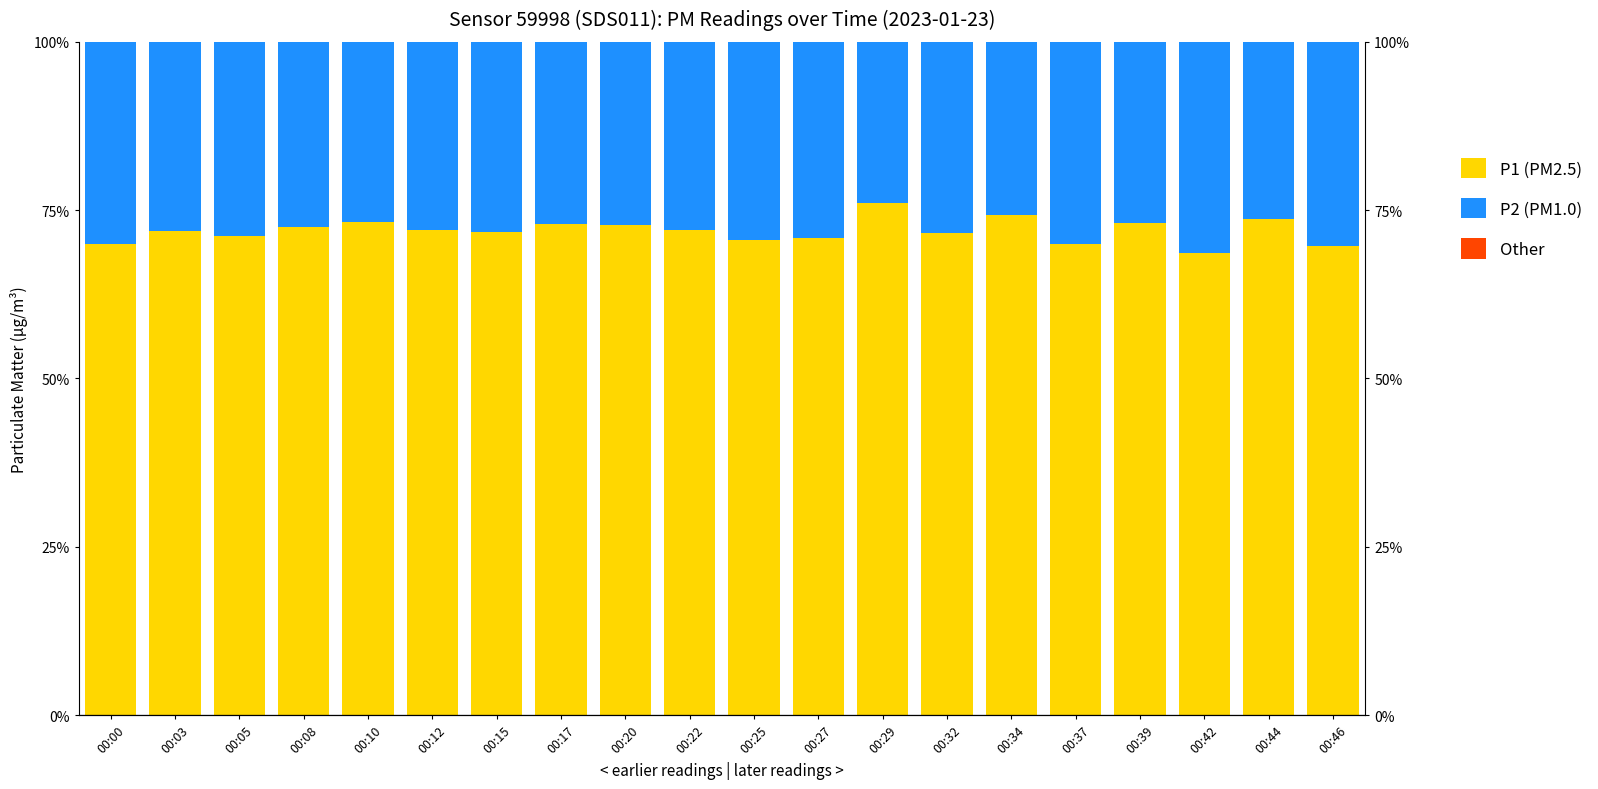

Between 00:27 and 00:44, which series saw the biggest shift?

P1 (PM2.5)